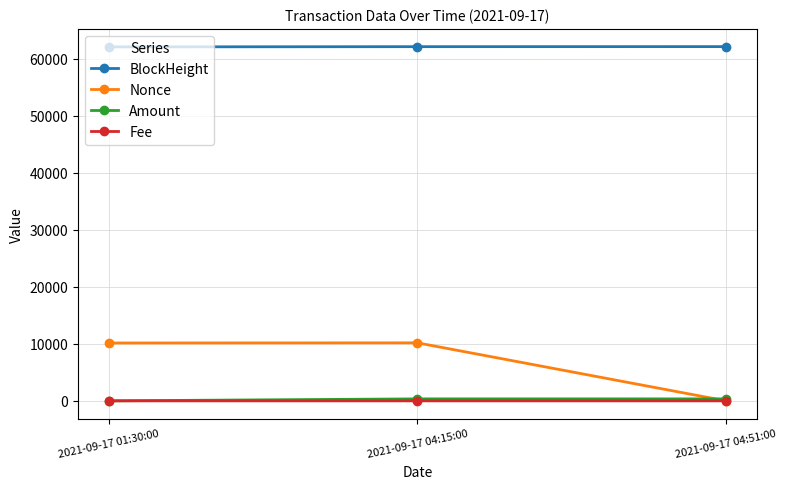

What are all the series names shown in the legend?

BlockHeight, Nonce, Amount, Fee